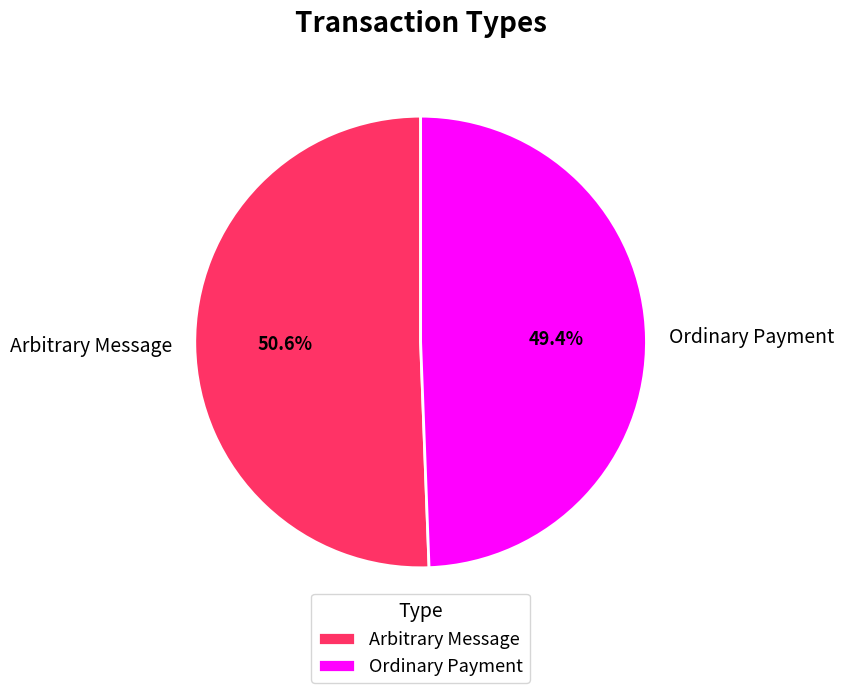

Which slice is the largest?

Arbitrary Message